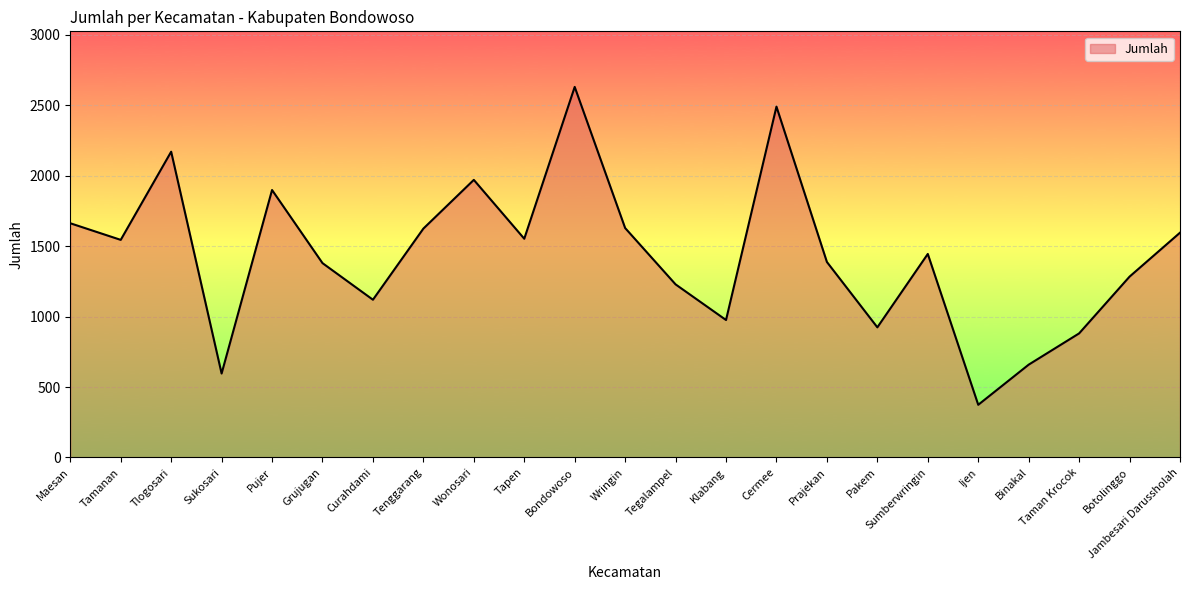

What position from the right is Grujugan?

18